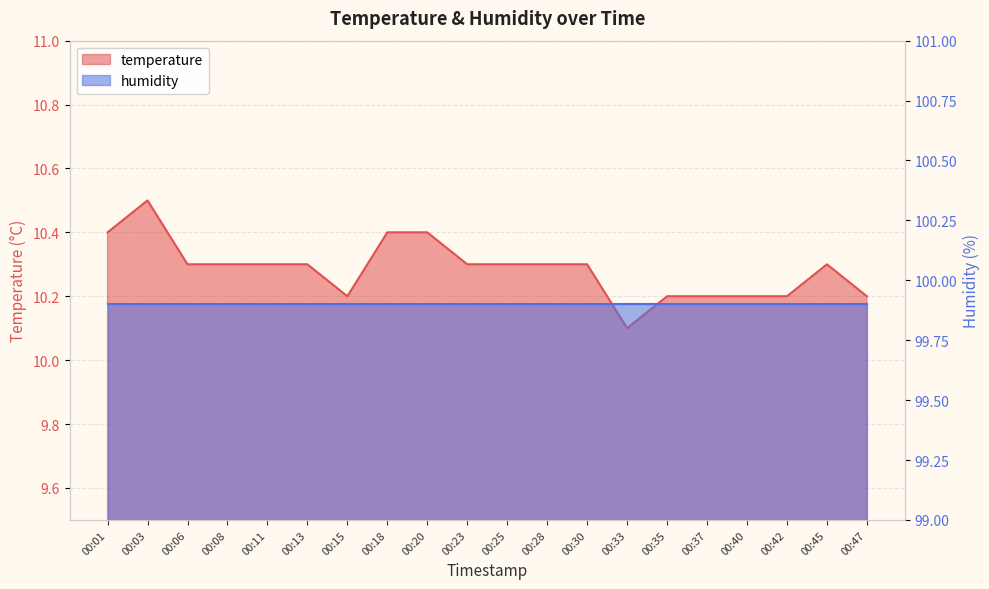

Reading right to left, extract all data points from this chart.

10.2	10.3	10.2	10.2	10.2	10.2	10.1	10.3	10.3	10.3	10.3	10.4	10.4	10.2	10.3	10.3	10.3	10.3	10.5	10.4